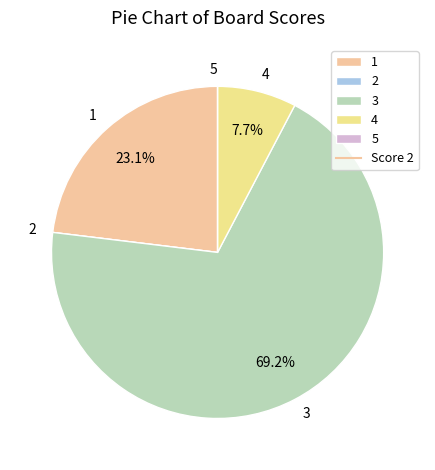

Between 3 and 4, which is larger?

3